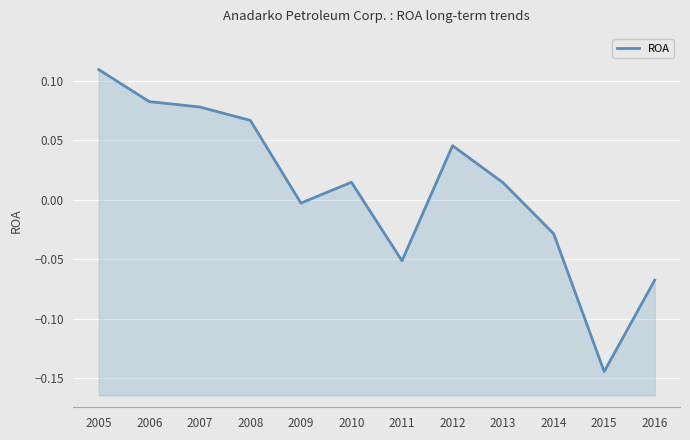

Count the number of categories in the chart.

12